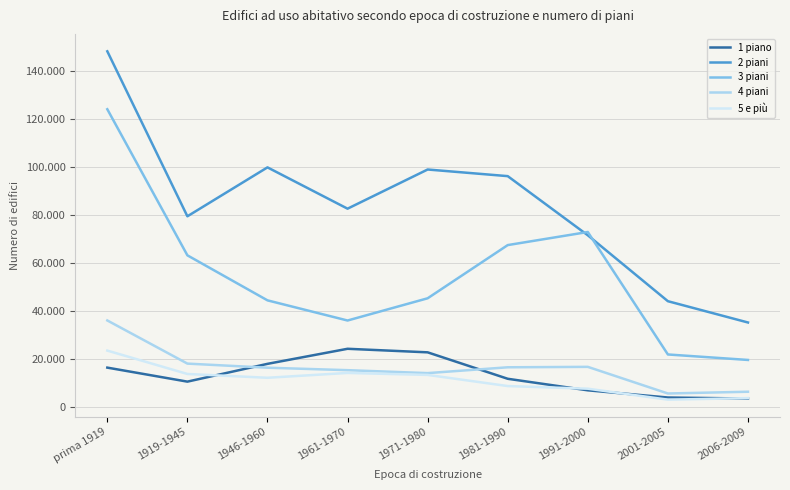

Does the chart have visible grid lines?

Yes